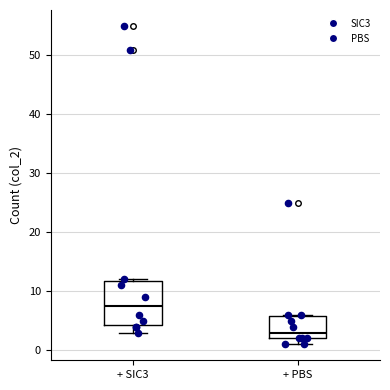

Which box is the tallest, from its lower edge to its upper edge?

+ SIC3